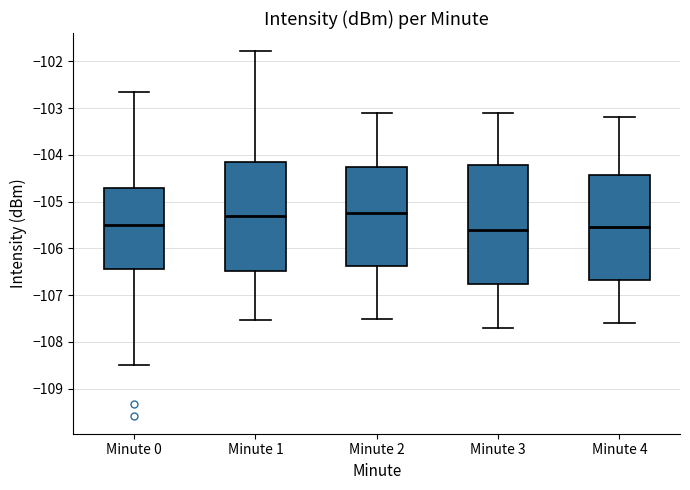

Comparing the boxes themselves (not the whiskers), which one is the tallest?

Minute 3